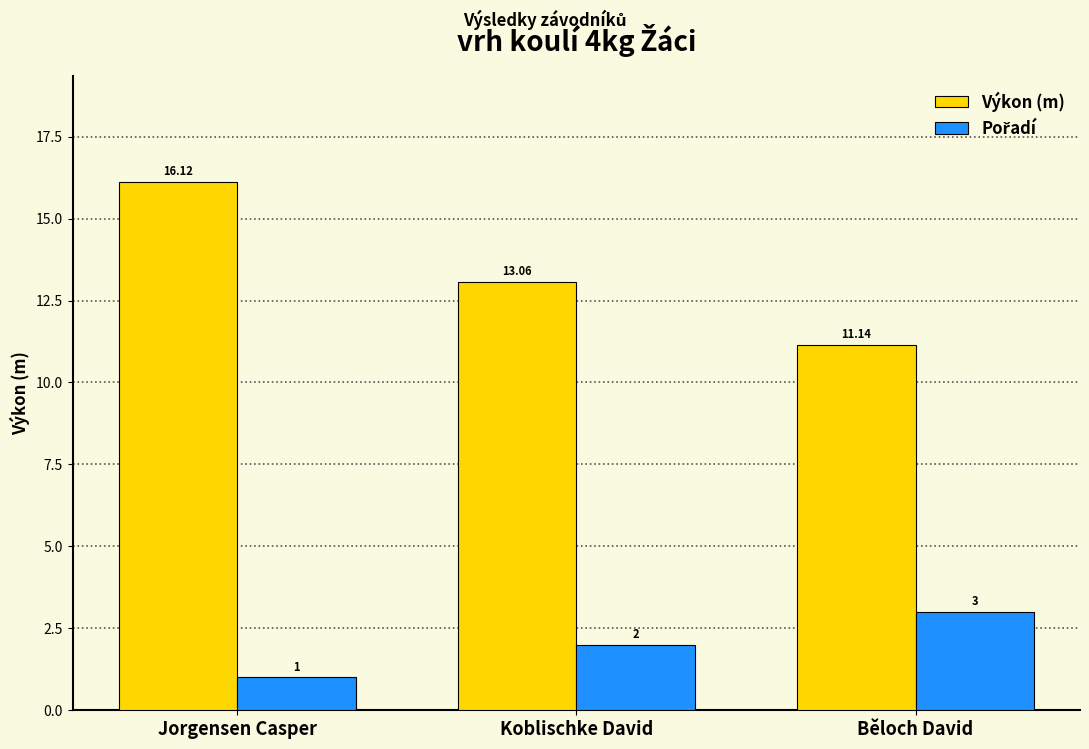

Which series has the largest total across all categories?

Výkon (m)